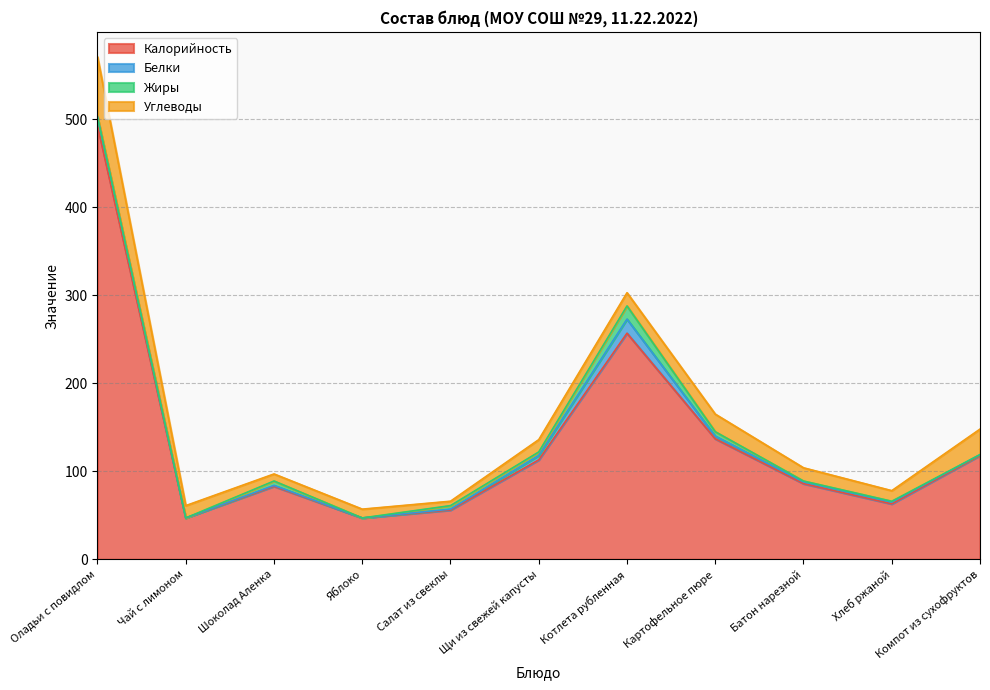

Which series ends up on top after the final intersection of Белки and Углеводы?

Углеводы